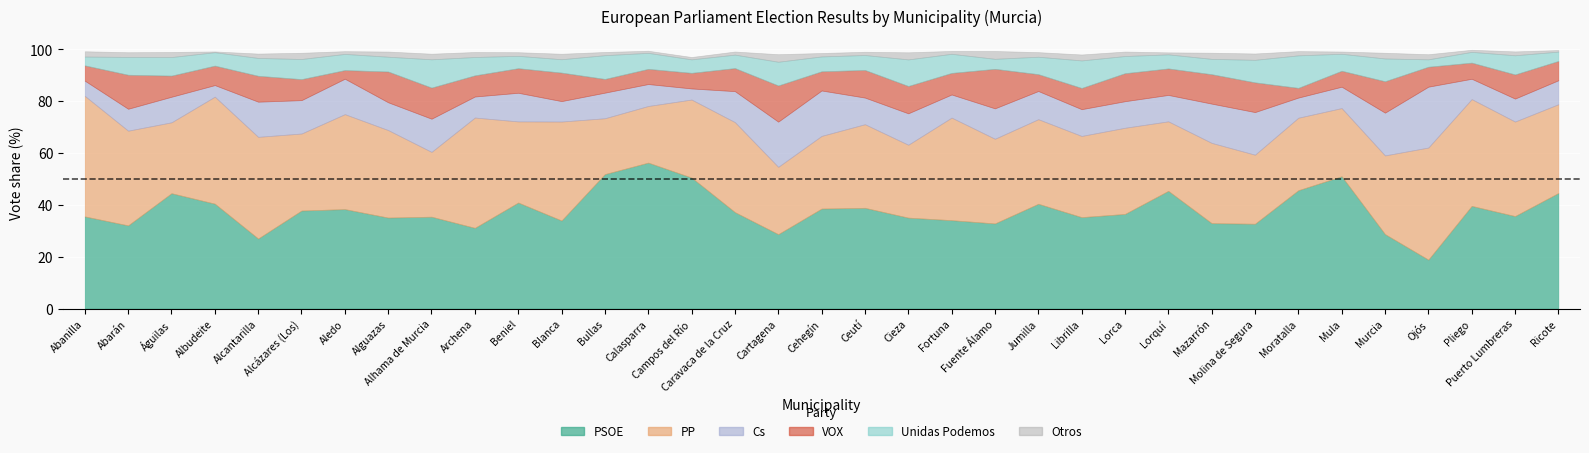

What is the difference between the second highest and minimum values in the PSOE series?

33.0